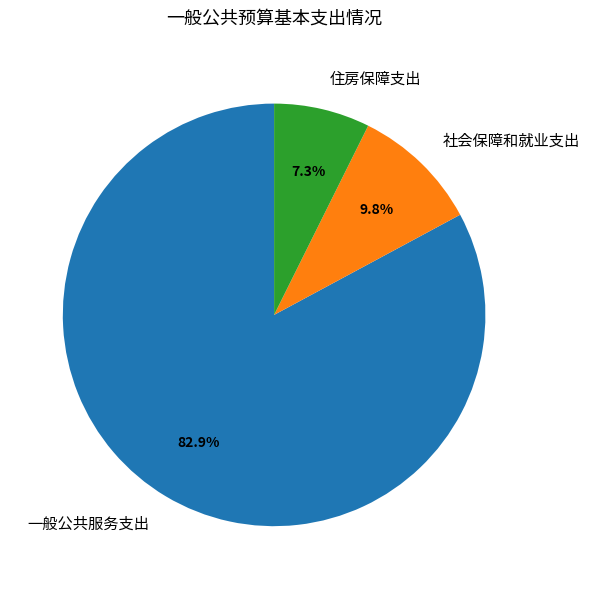

Which category has the biggest portion of the pie?

一般公共服务支出